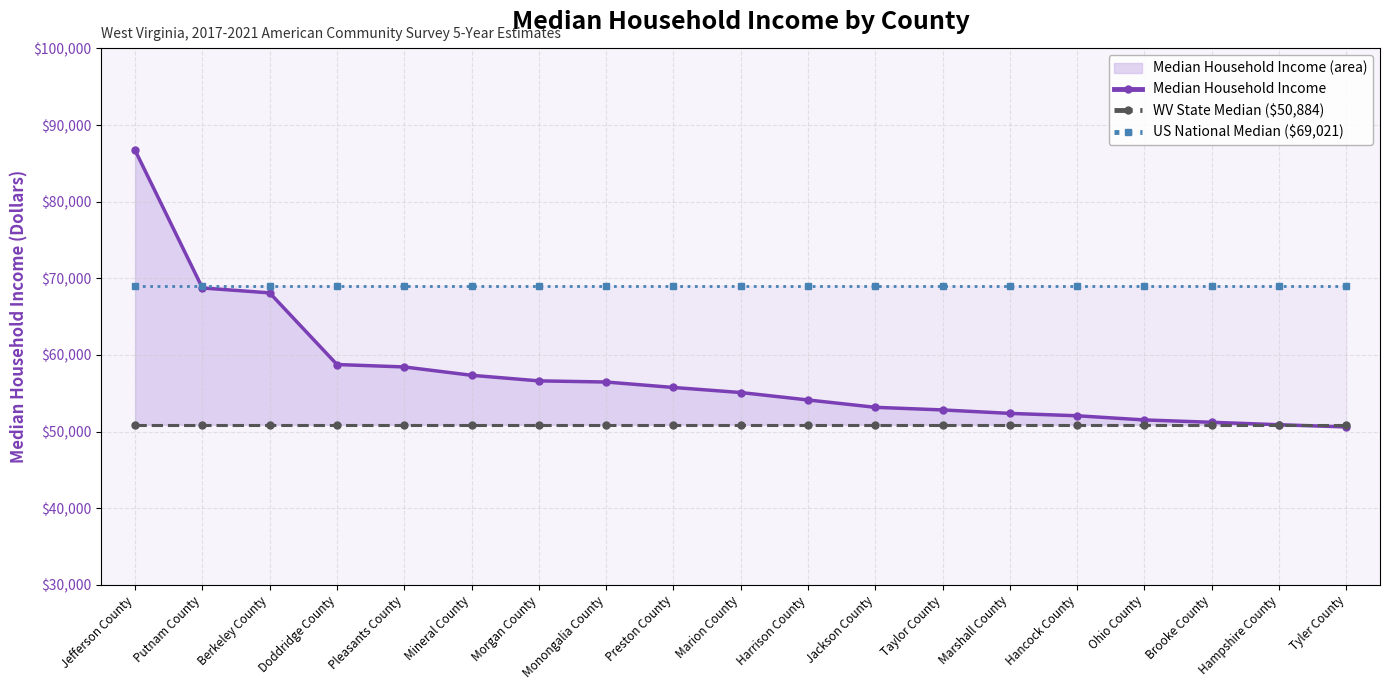

What is the average value of the US National Median ($69,021) series?

69021